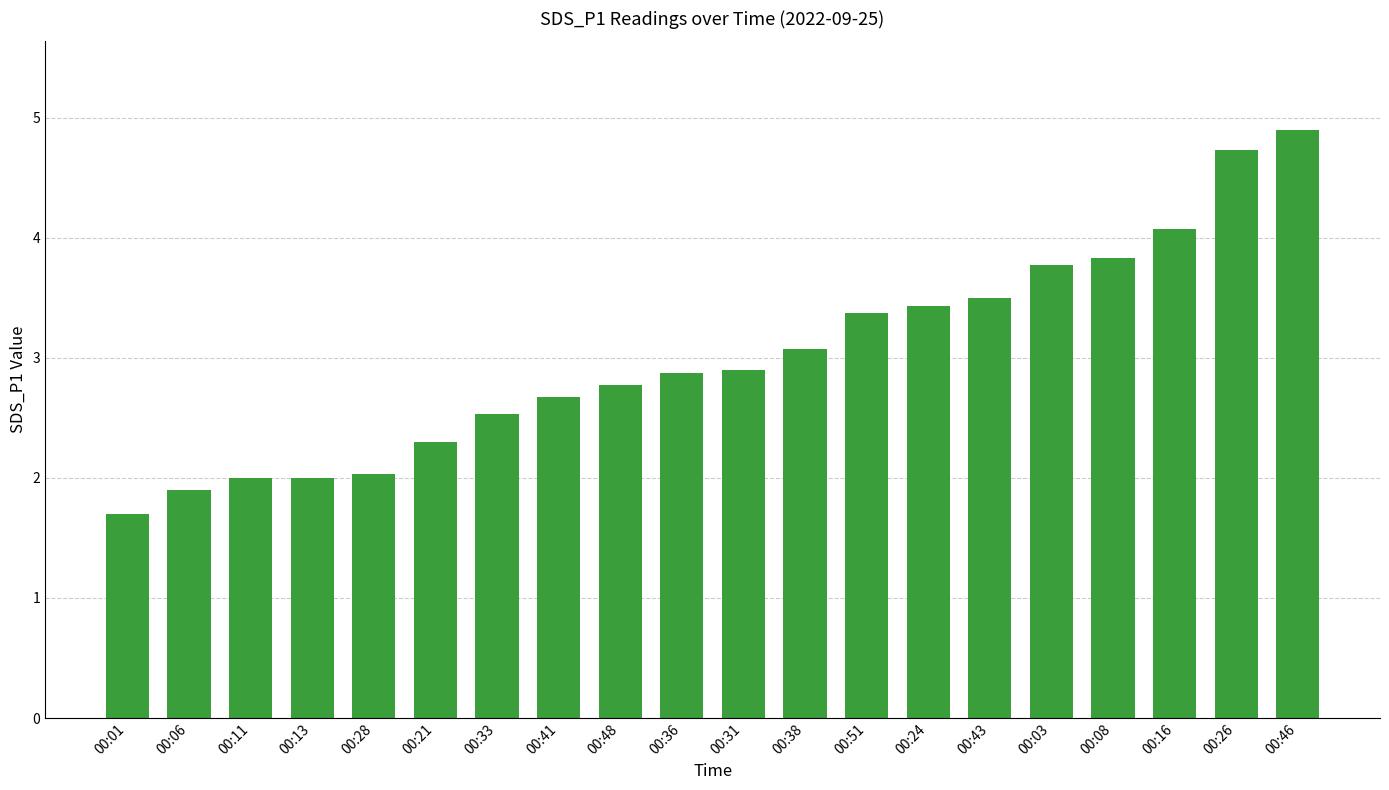

Does the chart contain stacked bars?

No